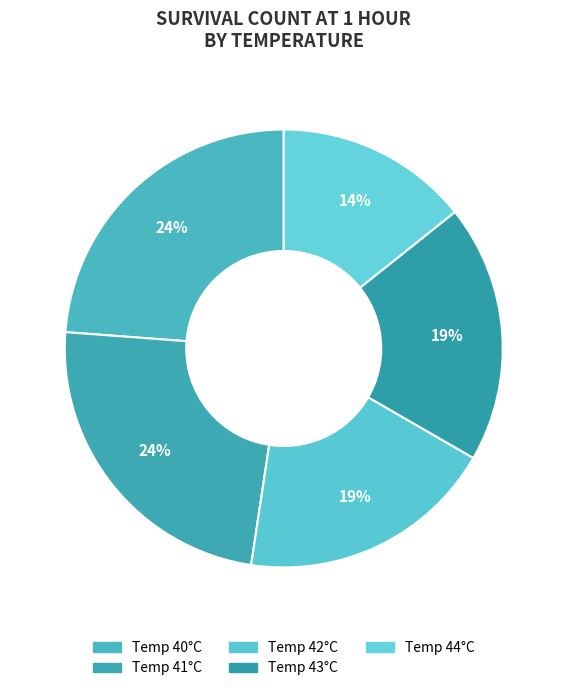

Count the number of slices in the pie.

5